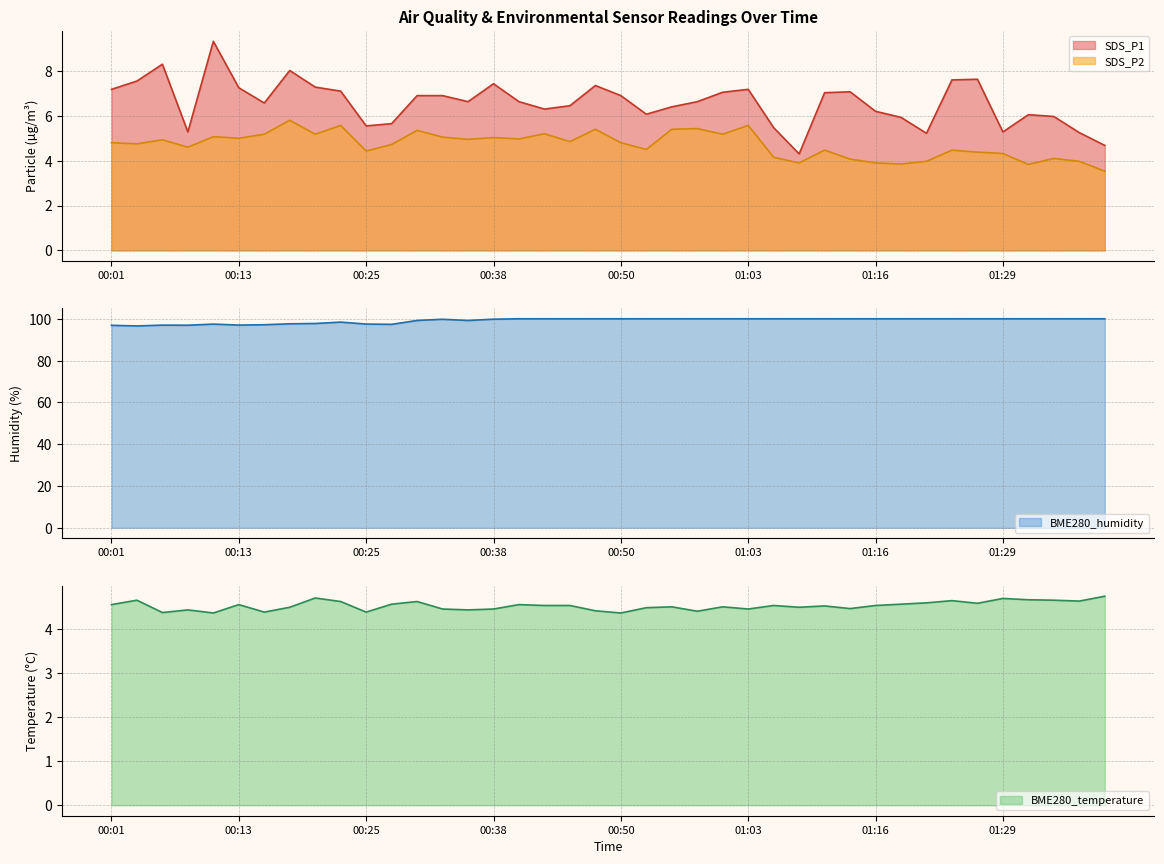

Is it true that SDS_P2 equals 2.7 at 00:30?

False